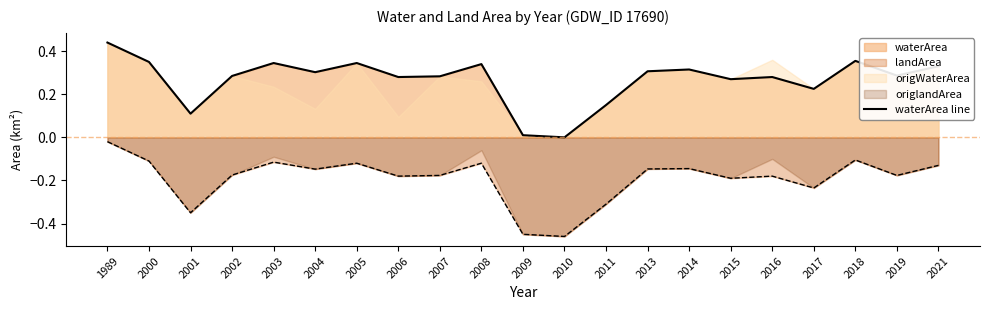

How many values are above zero?

20